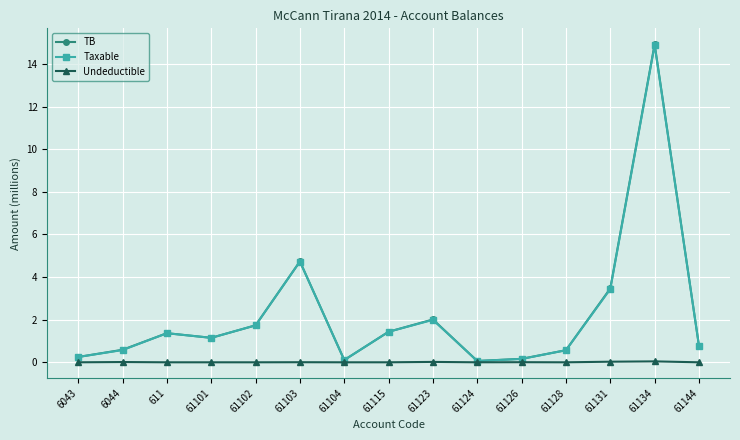

At which category does TB reach its first local valley?

61101